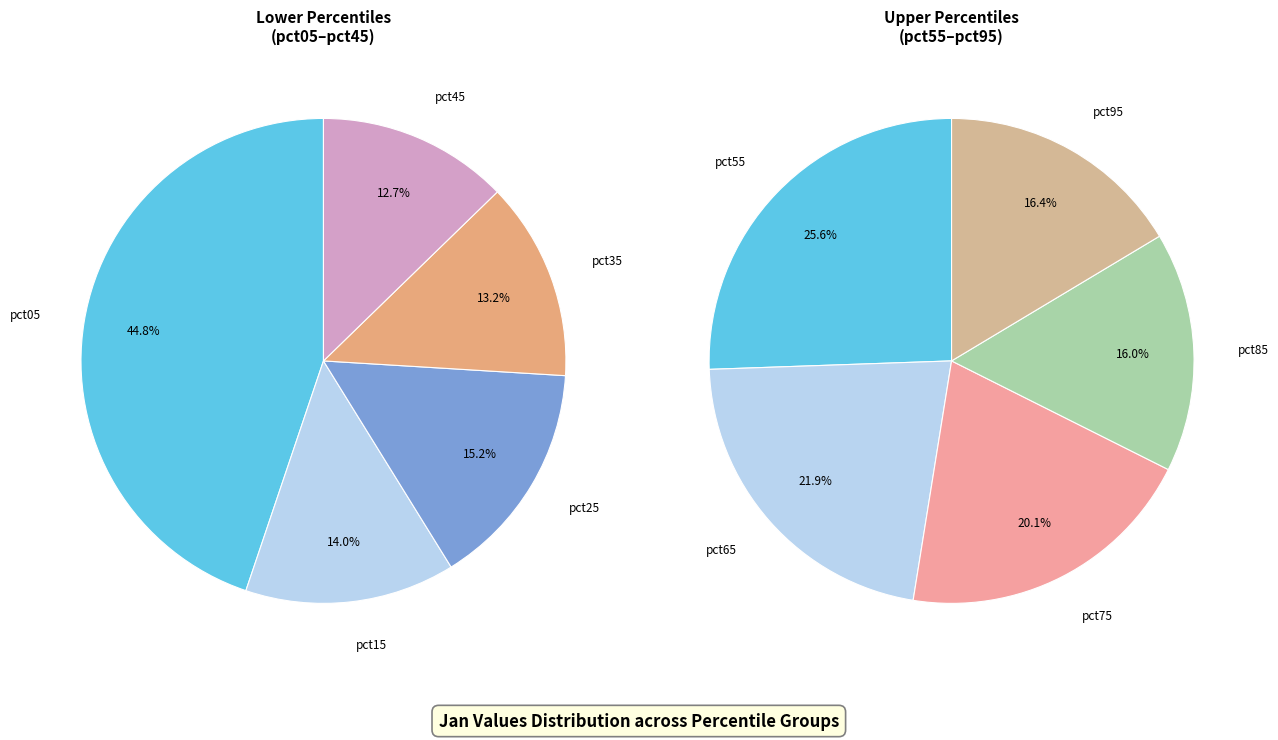

Rank the categories by value from lowest to highest.

pct85, pct95, pct75, pct65, pct55, pct45, pct35, pct15, pct25, pct05